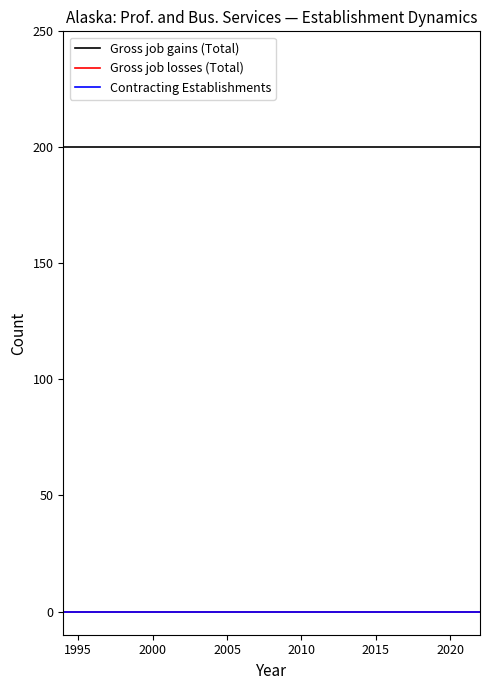

Is this an area chart (filled region under the line)?

No